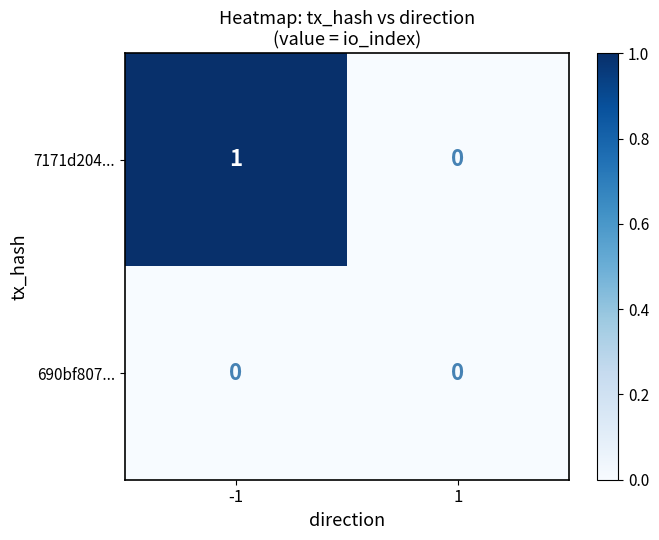

Which series has the largest total across all categories?

7171d204...